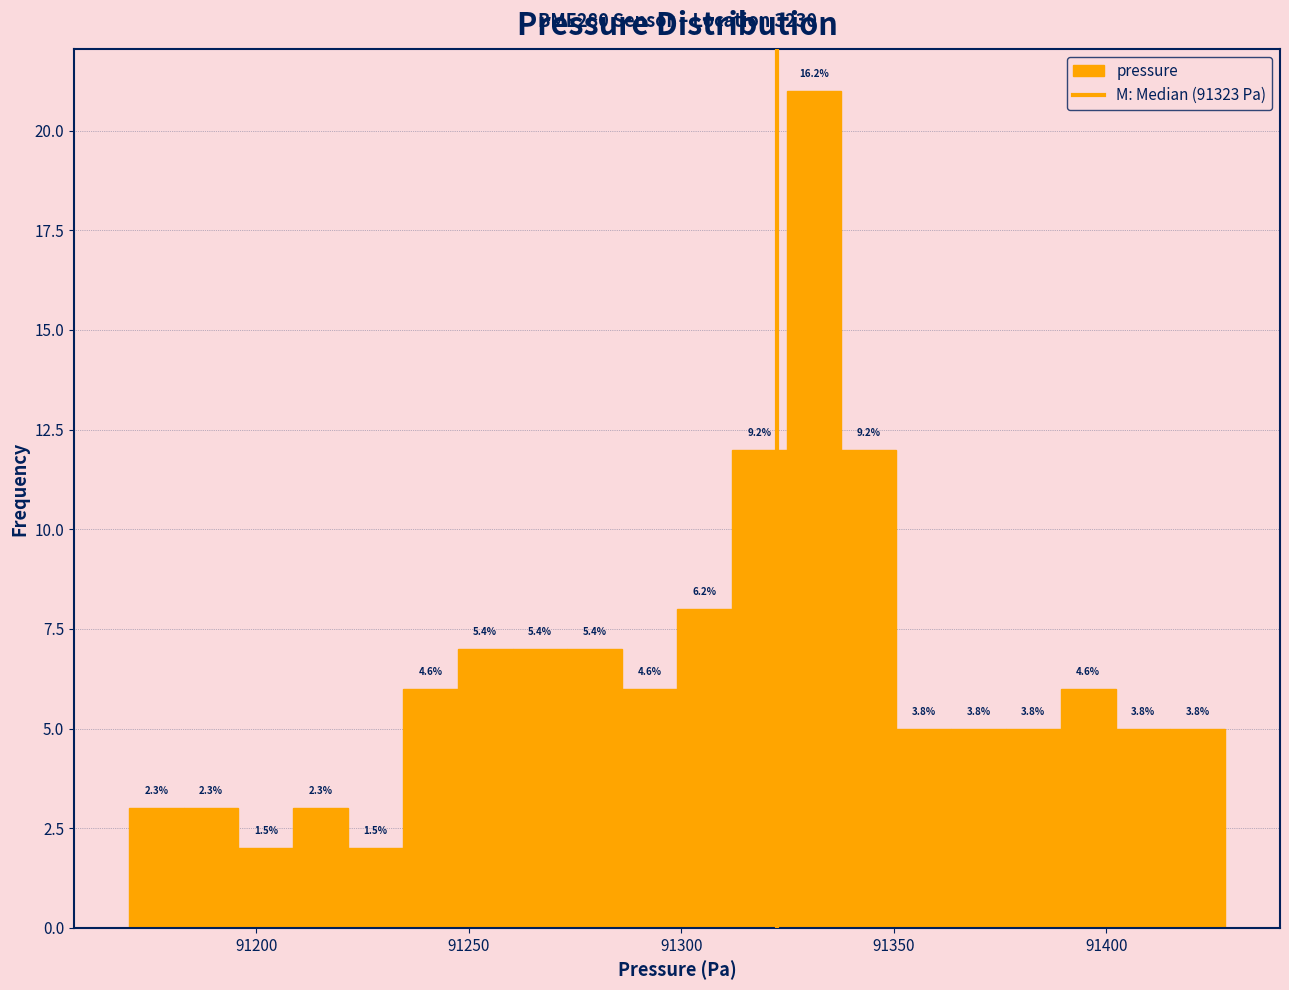

Read against the x-axis, roughly where is the centre of the tallest bar?

91330